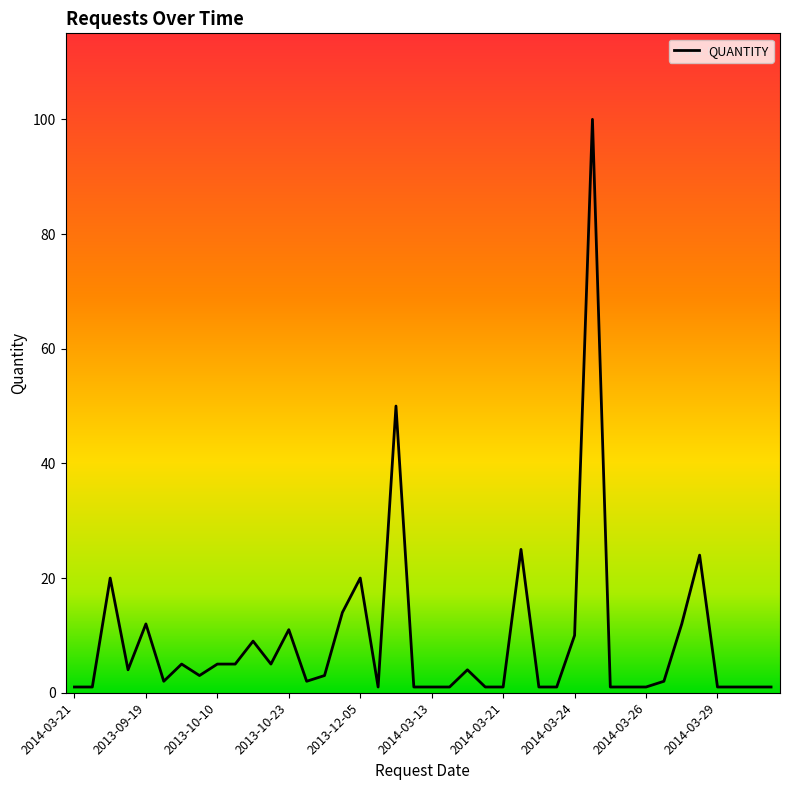

What is the greatest value displayed?

100